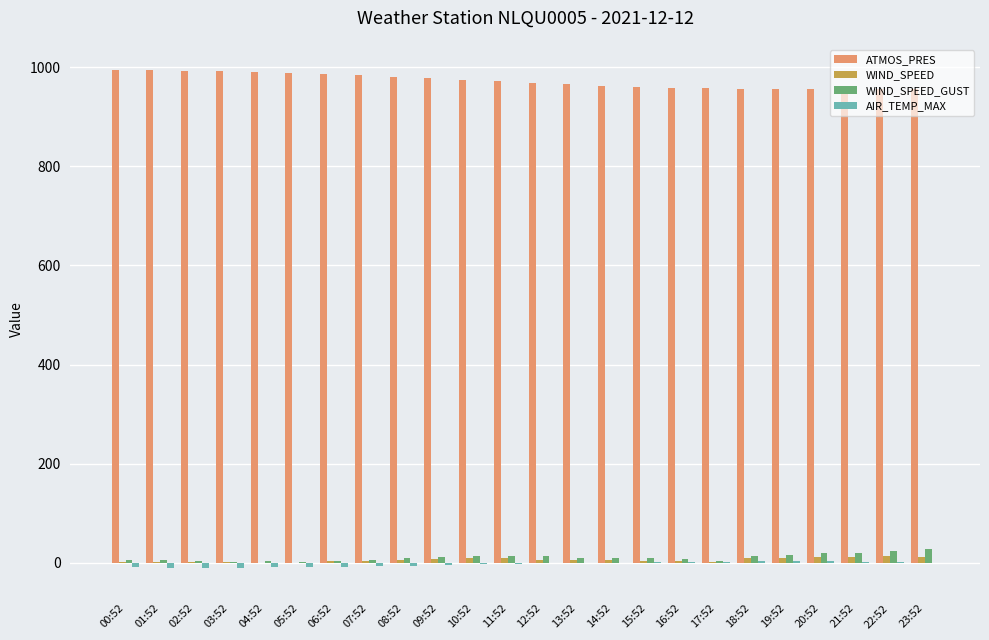

What is the sum of all ATMOS_PRES values?

23338.9